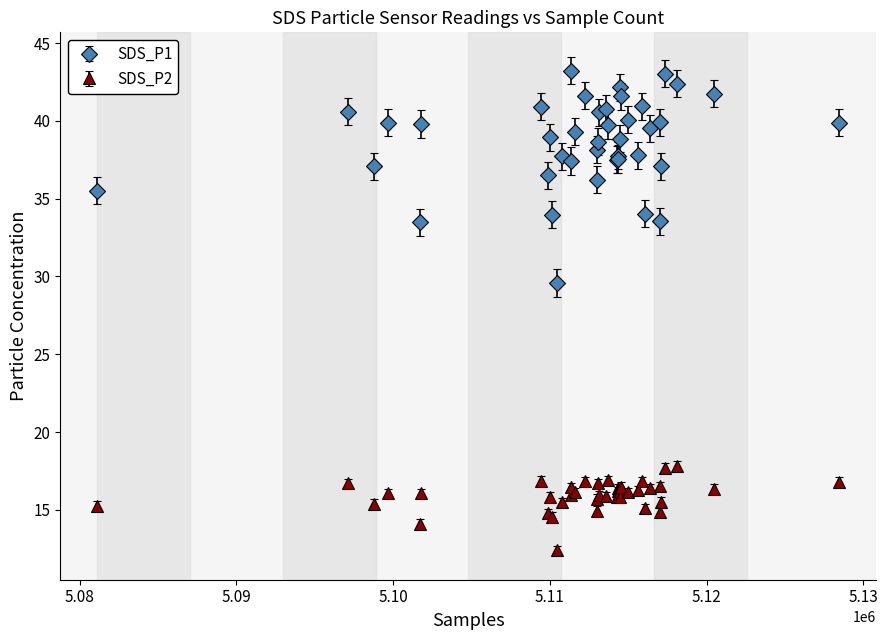

Which series has the widest spread of values?

SDS_P1